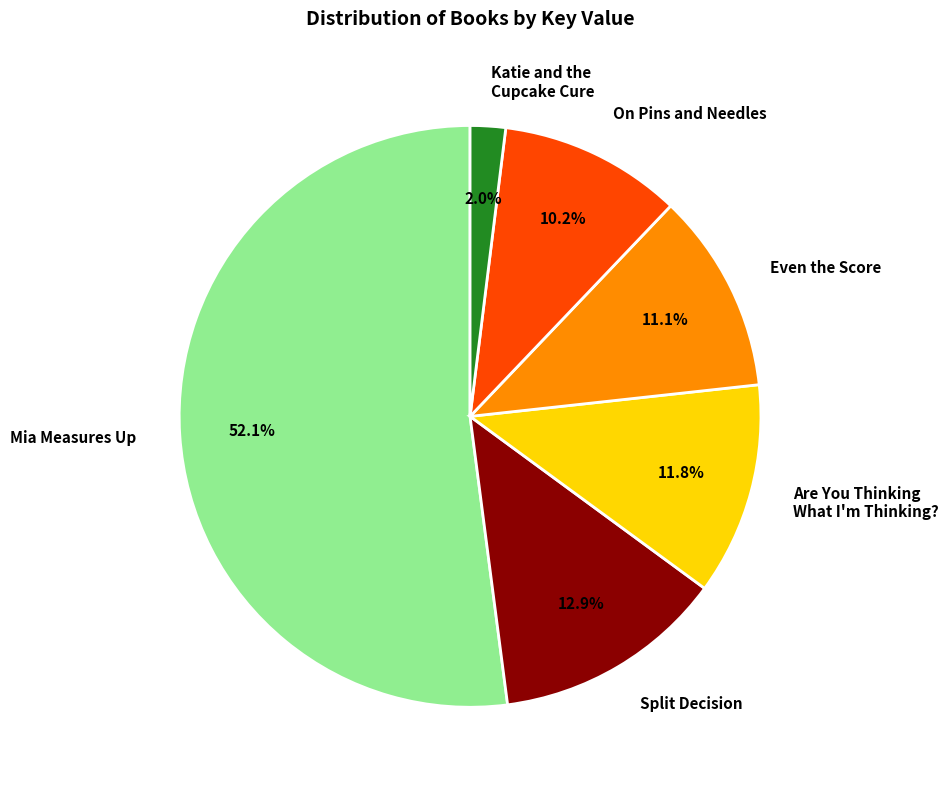

To the nearest percent, what percentage of the pie is Mia Measures Up?

52%